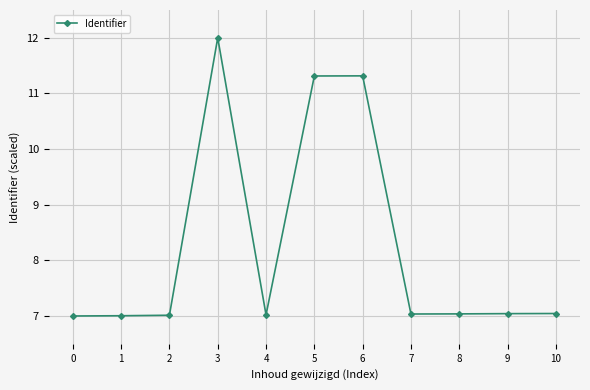

Reading left to right, transcribe all the data shown in this chart.

7.0	7.0	7.0	12.0	7.0	11.3	11.3	7.0	7.0	7.0	7.0